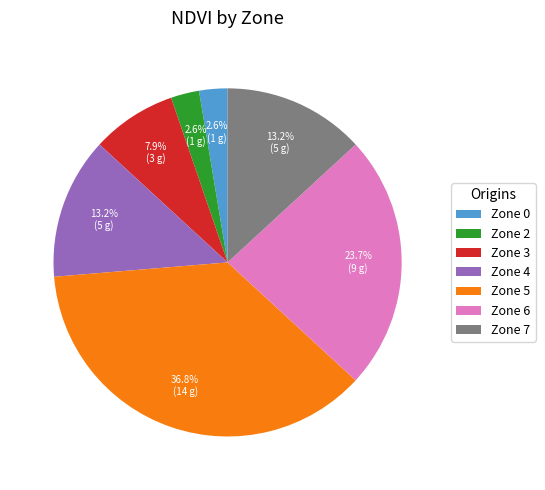

Do Zone 2 and Zone 4 together represent more than half of the pie?

No